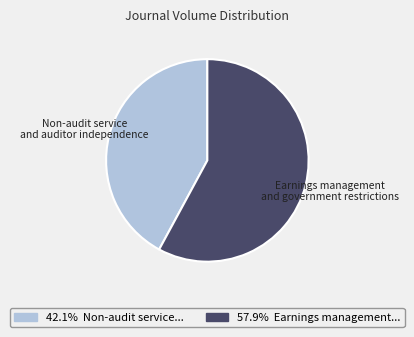

Is it true that Non-audit service and auditor independence is 52% of the pie?

False